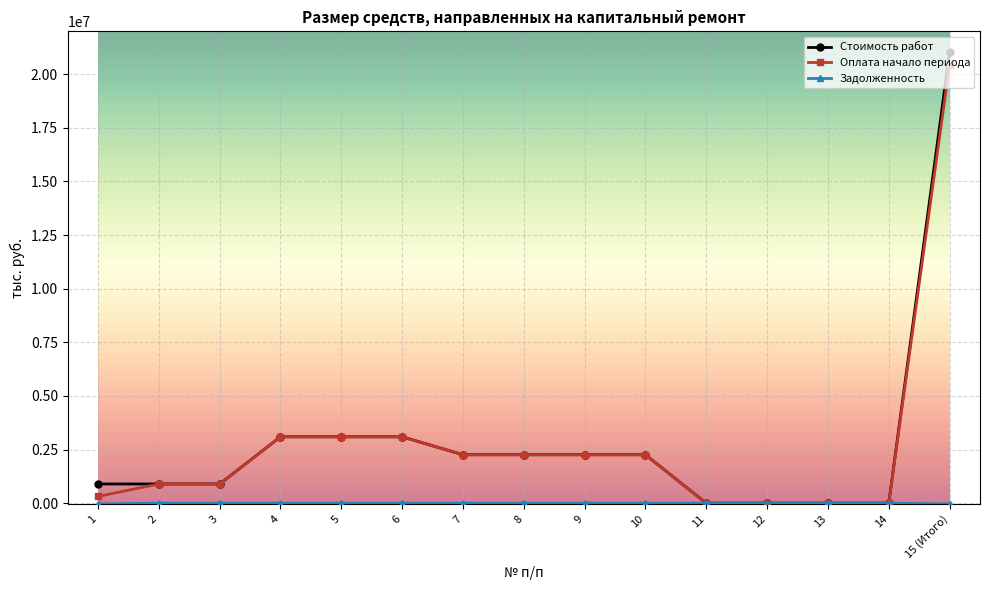

Is the value of Стоимость работ at 11 greater than the value of Оплата начало периода at 2?

No